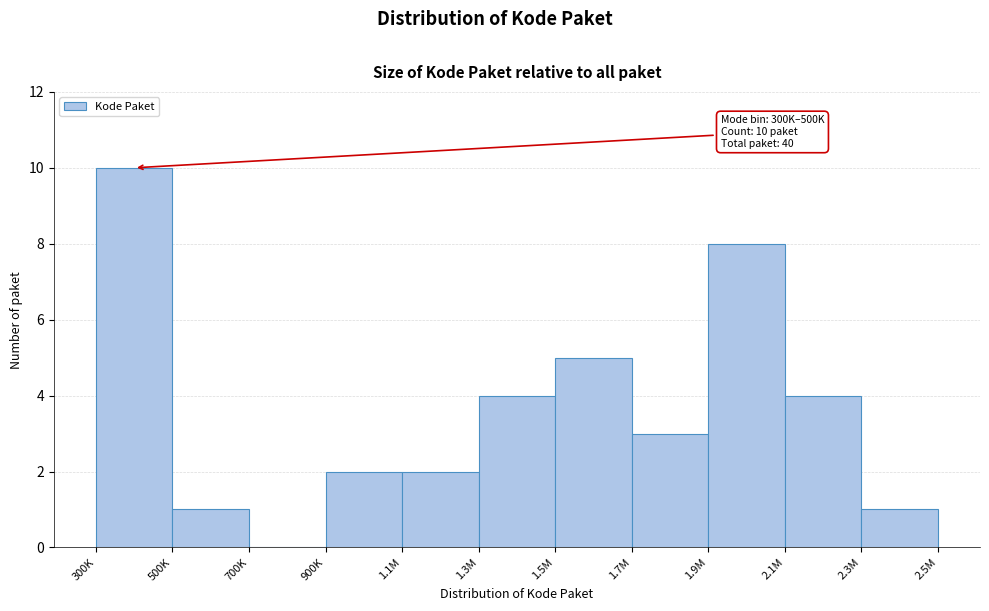

Reading right to left, list all the values displayed in this chart.

2.3M=1	2.1M=4	1.9M=8	1.7M=3	1.5M=5	1.3M=4	1.1M=2	900K=2	700K=0	500K=1	300K=10